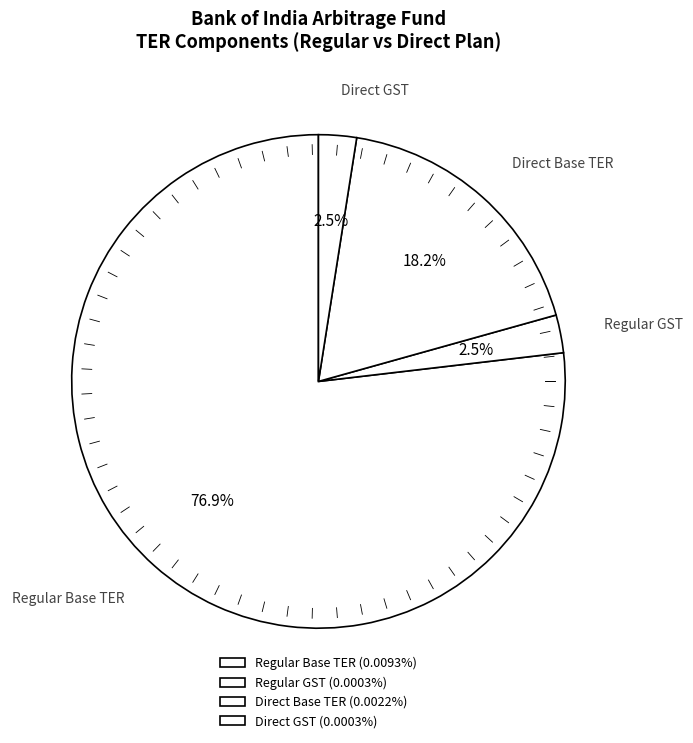

How many segments does this pie chart have?

4